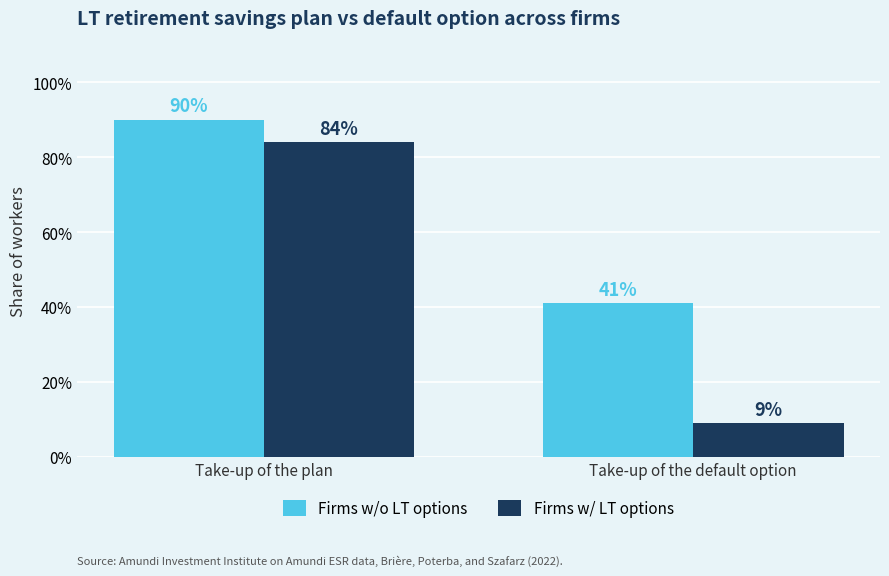

How many values in the Firms w/o LT options series are below 90?

1